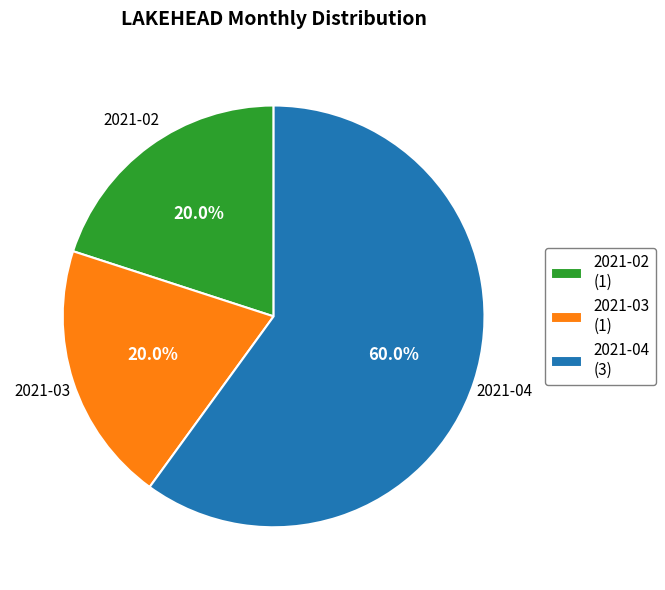

Count the number of slices in the pie.

3